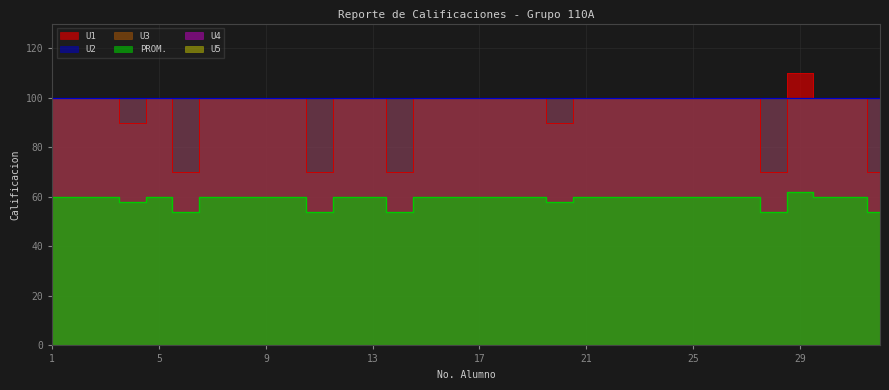

Rank the series by their maximum value, from highest to lowest.

U1, U2, U3, PROM, U4, U5